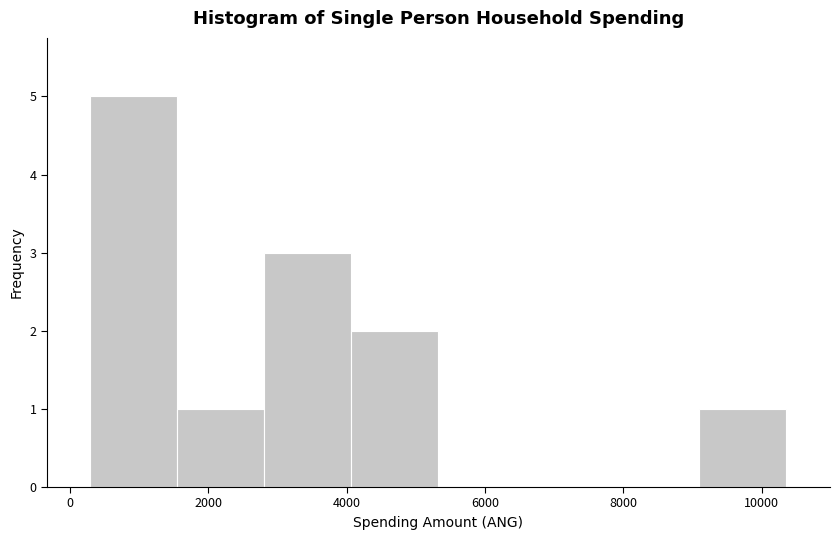

Reading left to right, list every bar in this chart as the range it spans on the x-axis followed by its height. Neither the bar edges nor the heights are printed on the chart, so give them approximately, as read against the axes.

200 to 1600: 5
1600 to 2800: 1
2800 to 4000: 3
4000 to 5400: 2
5400 to 6600: 0
6600 to 7800: 0
7800 to 9200: 0
9200 to 10400: 1